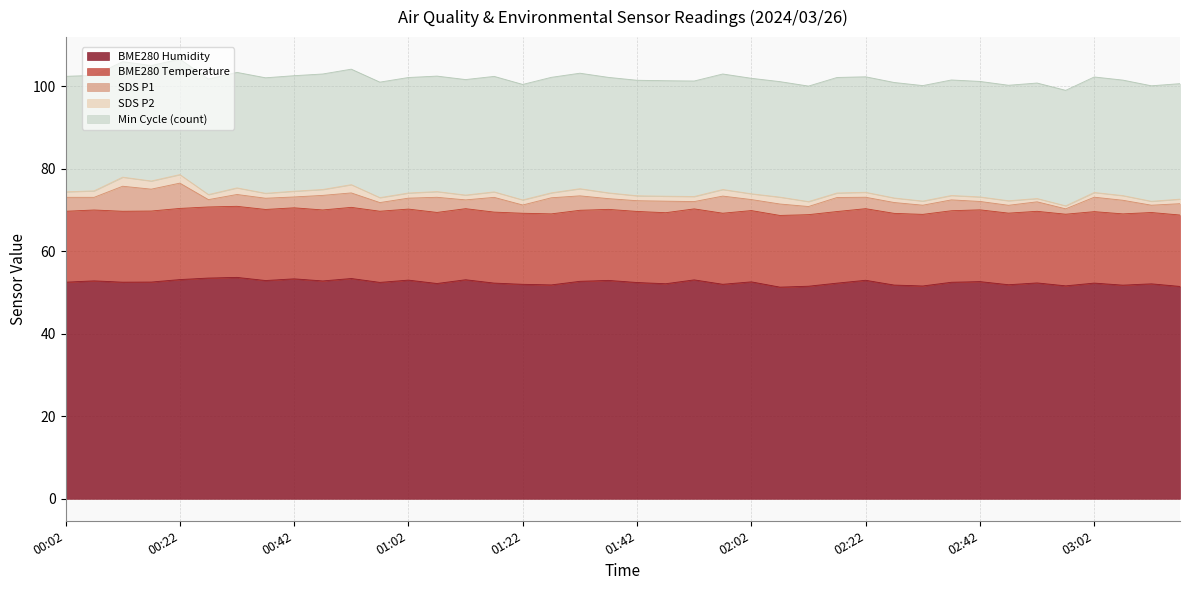

The value of BME280_temperature at 01:47 is 17.2. True or false?

True